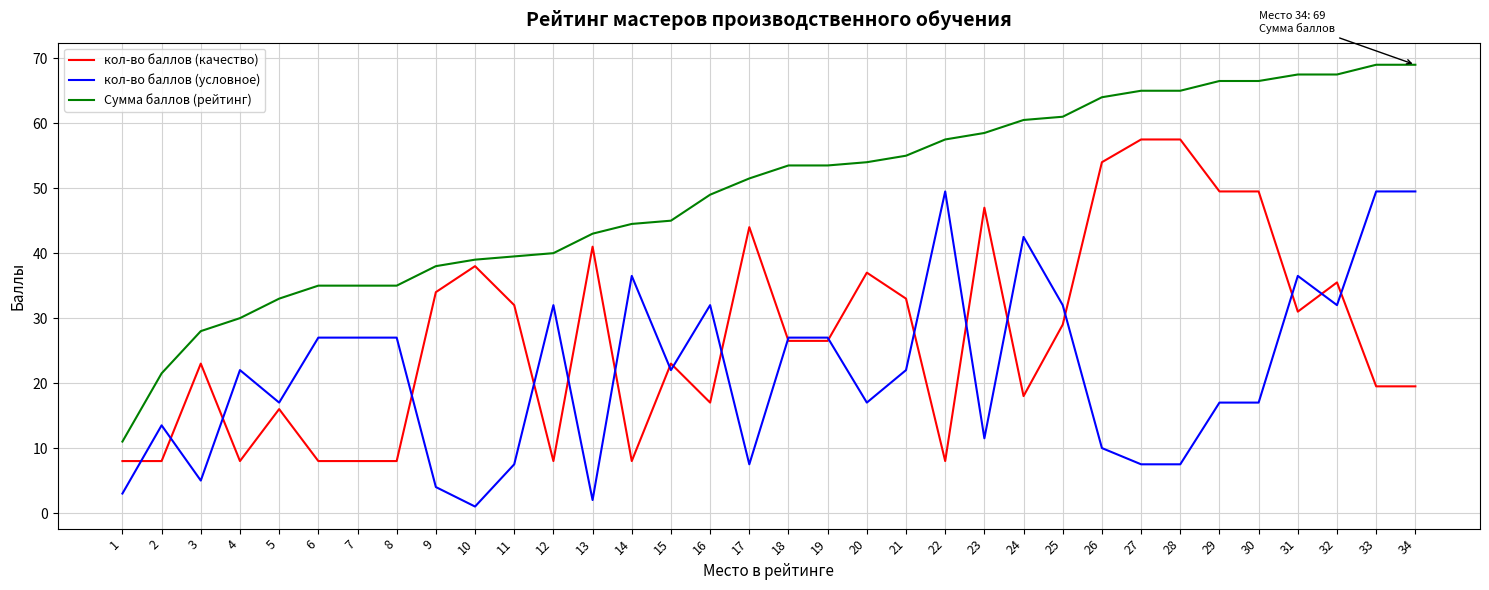

At which category does the chart reach its minimum across all series?

10